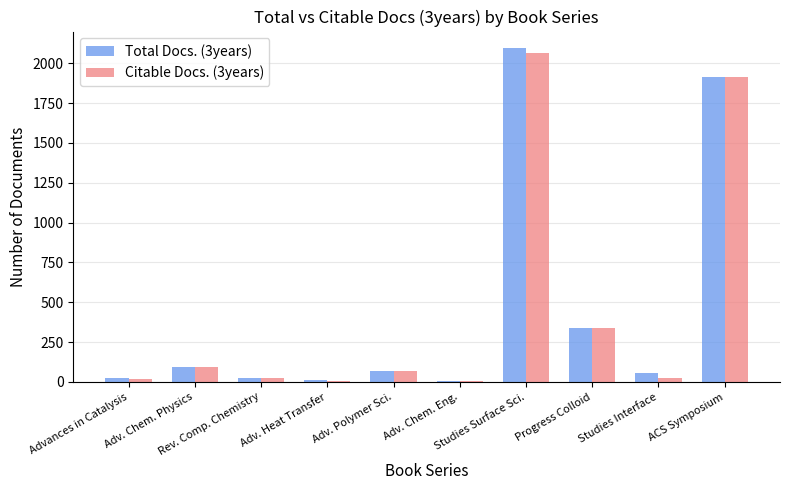

Rank the categories by Total Docs. (3years) value from highest to lowest.

Studies Surface Sci., ACS Symposium, Progress Colloid, Adv. Chem. Physics, Adv. Polymer Sci., Studies Interface, Rev. Comp. Chemistry, Advances in Catalysis, Adv. Heat Transfer, Adv. Chem. Eng.